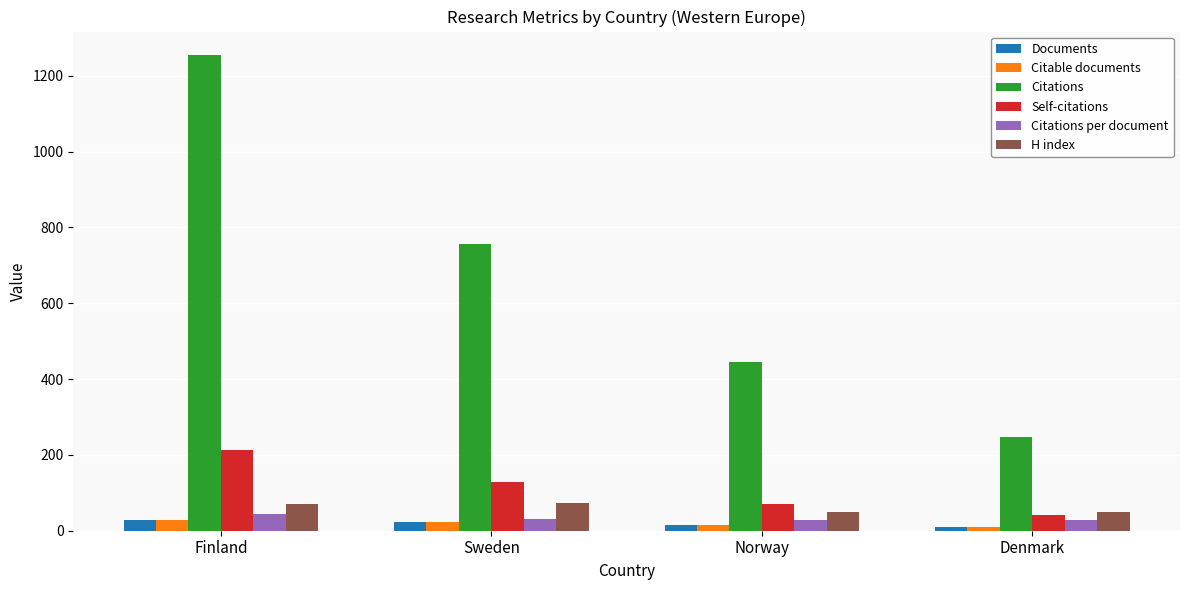

Are the bars horizontal?

No